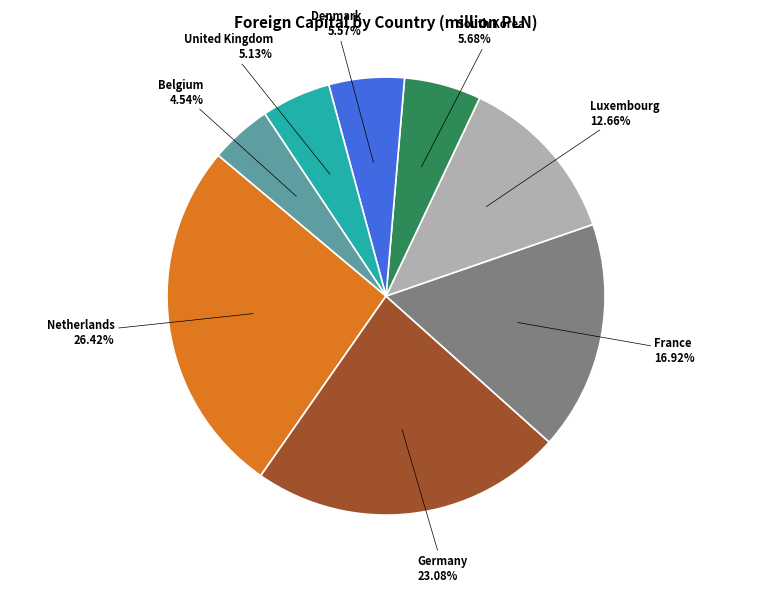

Count the number of slices in the pie.

8